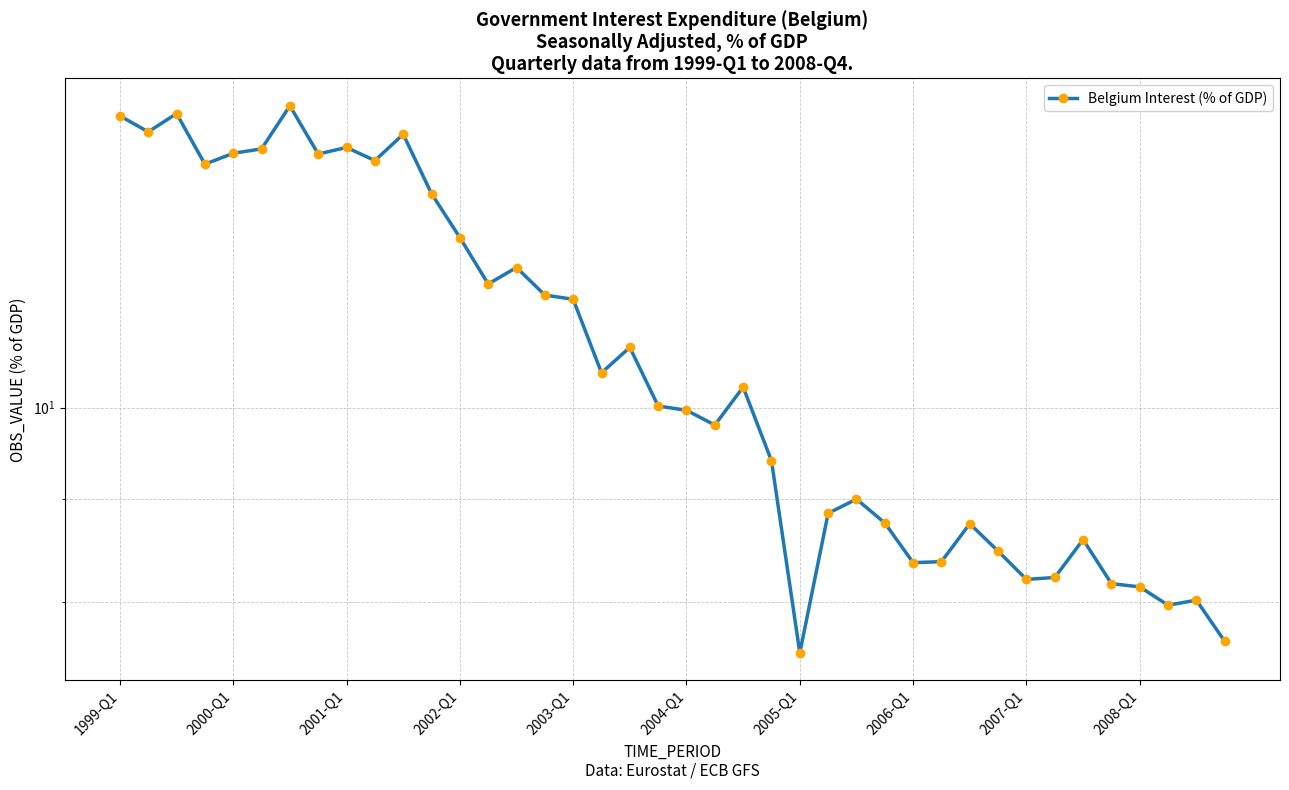

The value at 37 is 1.8. True or false?

False